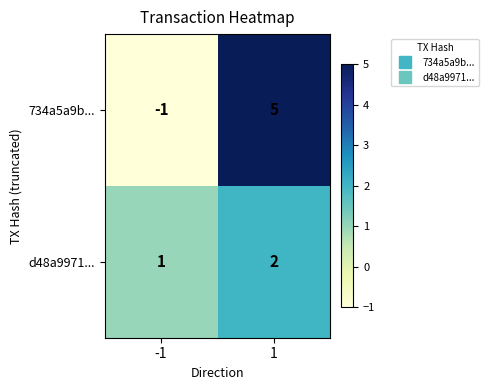

Reading right to left, list all the values displayed in this chart.

734a5a9b...: 1=5	-1=-1
d48a9971...: 1=2	-1=1